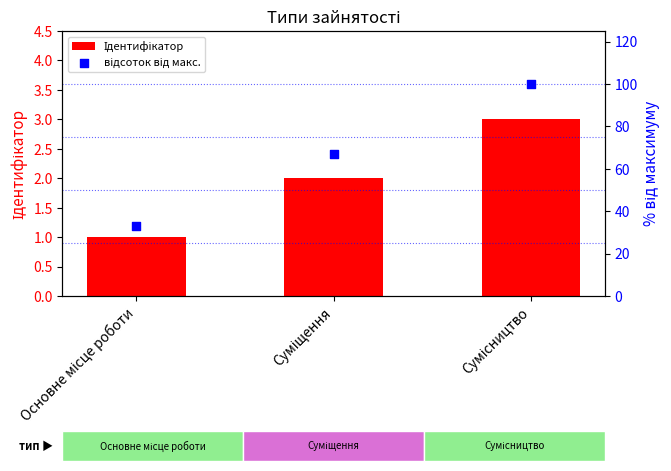

Which series has the largest total across all categories?

відсоток від макс.